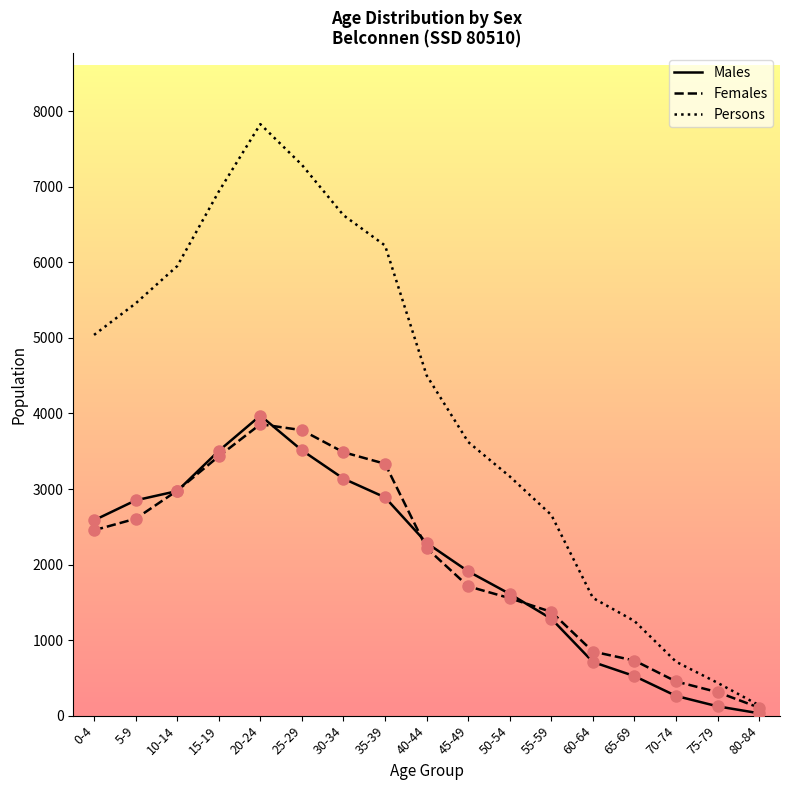

What is the total value across all series at 20-24?

15660